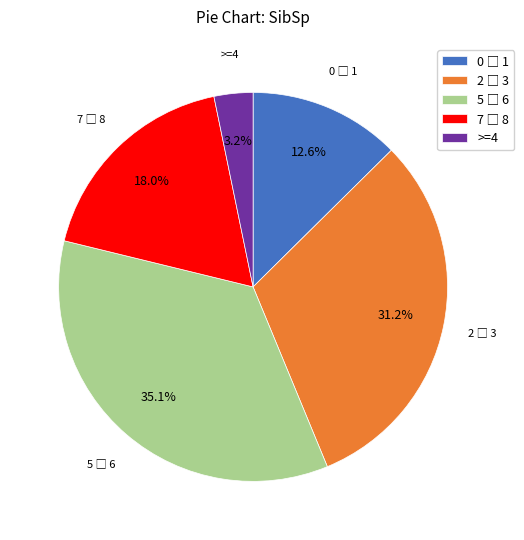

How many segments does this pie chart have?

5